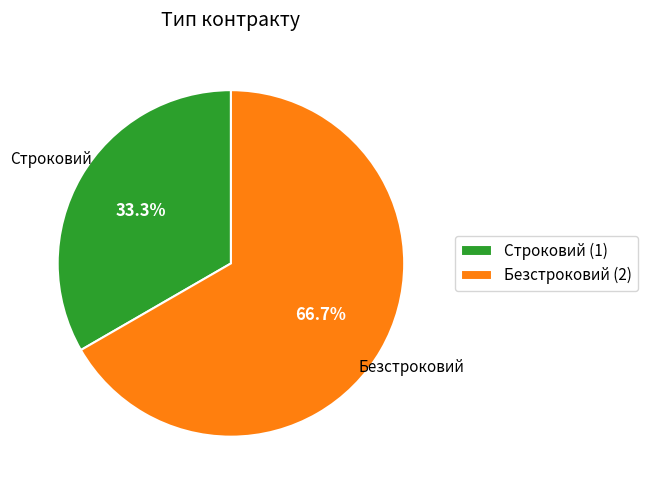

True or false: Безстроковий accounts for 67% of the total.

True